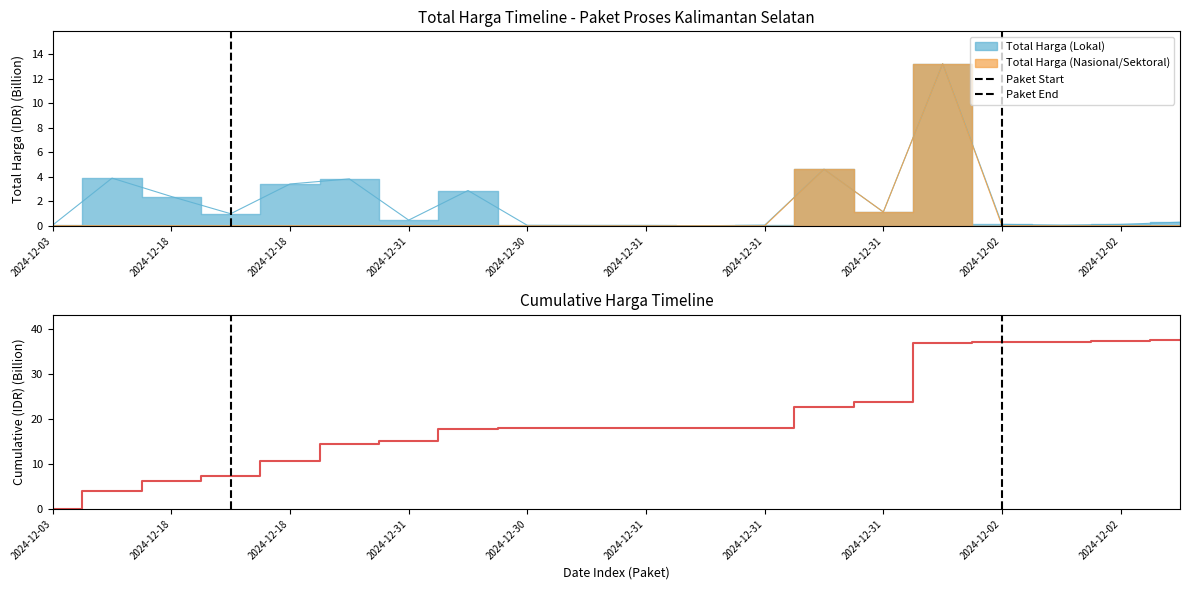

Which has a higher value, 2024-12-30 or 2024-12-18?

2024-12-18